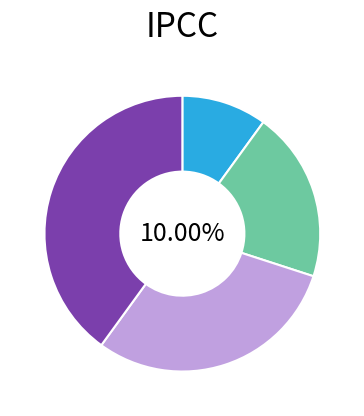

Does Спеціаліст першої категорії account for over 50% of the chart?

No